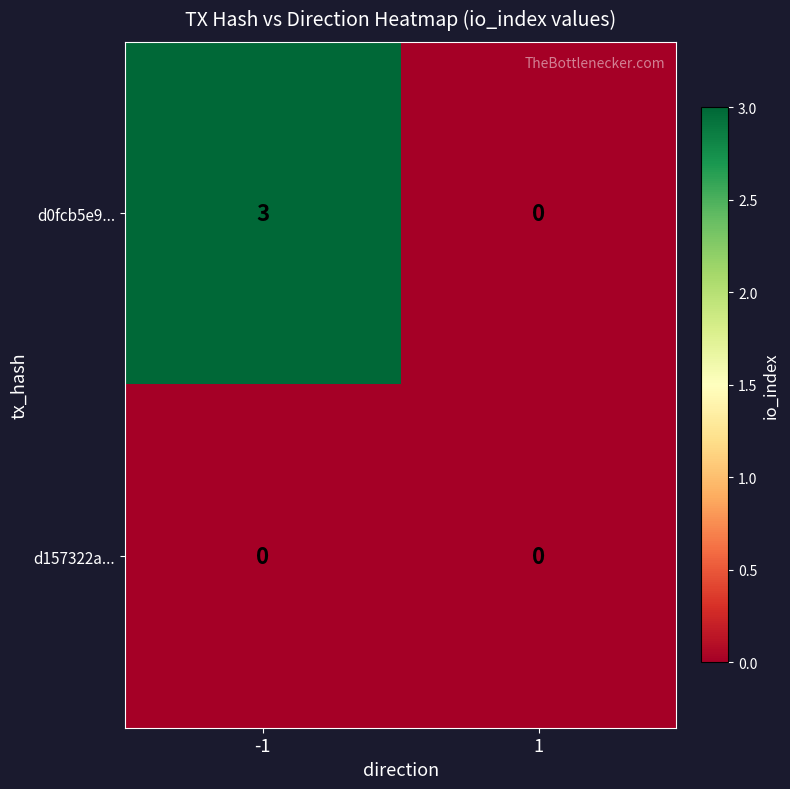

Rank the series by their maximum value, from lowest to highest.

d157322a..., d0fcb5e9...